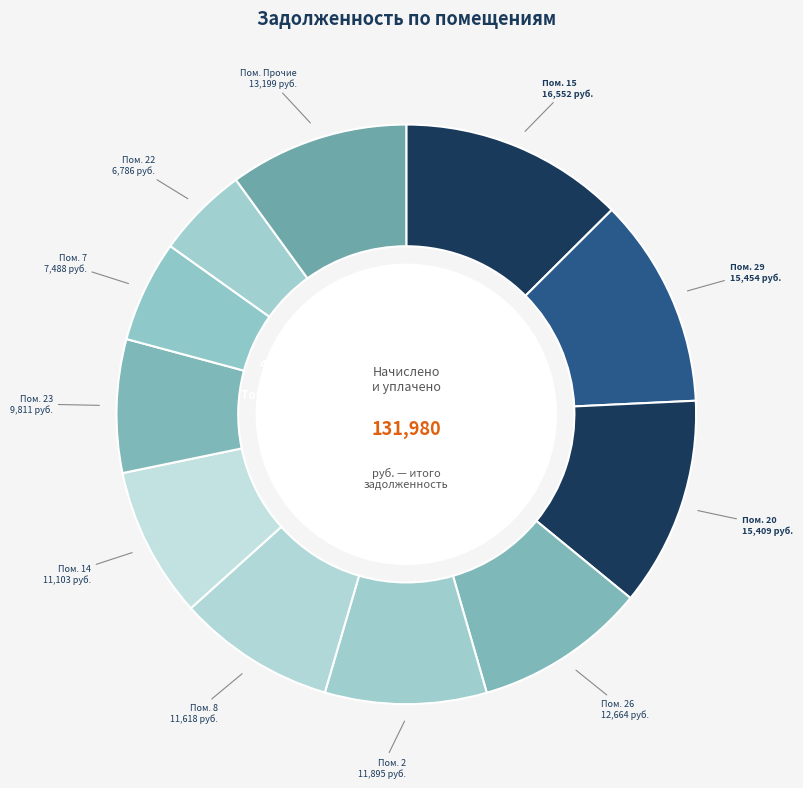

Does any single category account for the majority?

No